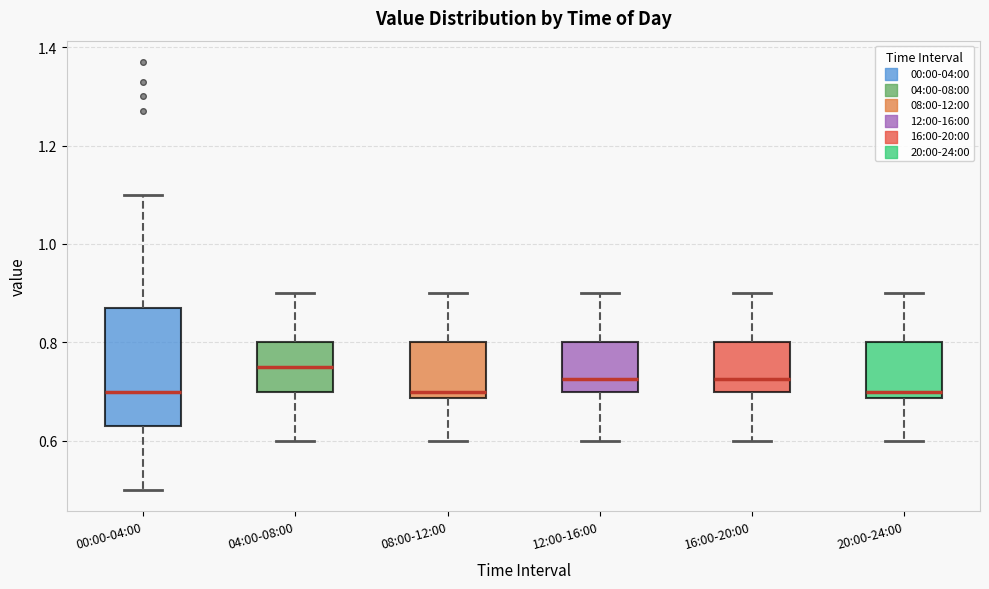

Reading left to right, read every box against the y-axis: the position of its median line, the range the box covers, and the ends of its whiskers. The values are not printed on the chart, so give them approximately, as read against the axis.

00:00-04:00: median 0.70, box 0.64 to 0.88, whiskers 0.50 to 1.10
04:00-08:00: median 0.76, box 0.70 to 0.80, whiskers 0.60 to 0.90
08:00-12:00: median 0.70, box 0.68 to 0.80, whiskers 0.60 to 0.90
12:00-16:00: median 0.72, box 0.70 to 0.80, whiskers 0.60 to 0.90
16:00-20:00: median 0.72, box 0.70 to 0.80, whiskers 0.60 to 0.90
20:00-24:00: median 0.70, box 0.68 to 0.80, whiskers 0.60 to 0.90